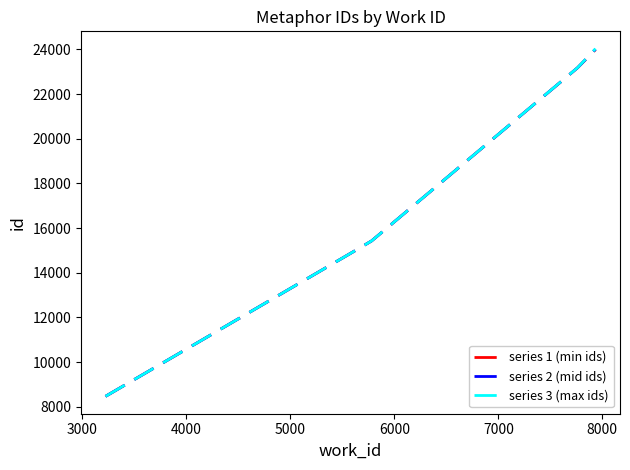

List the series in order of their overall mean, lowest first.

series 1 (min ids), series 2 (mid ids), series 3 (max ids)